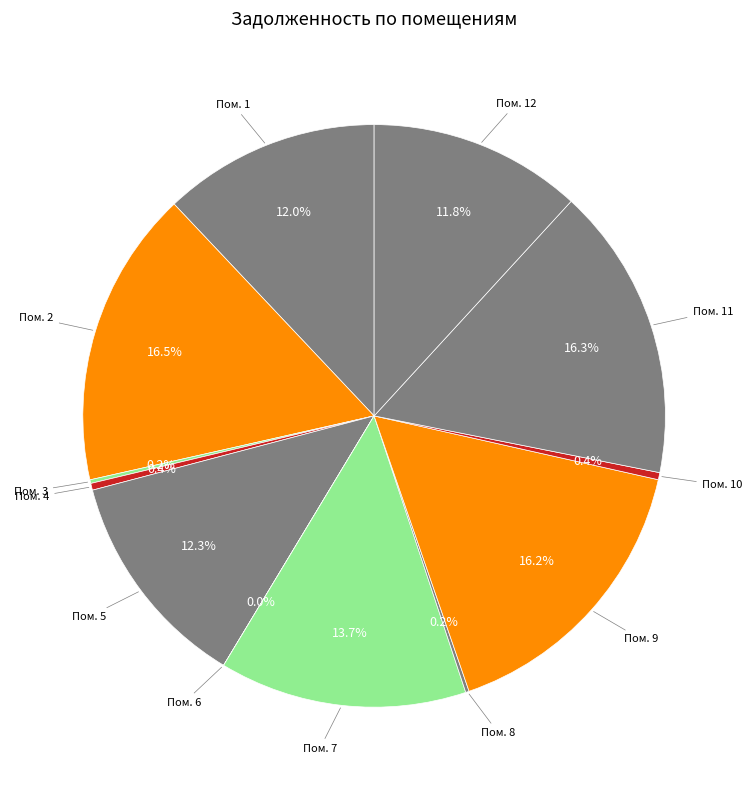

Count the number of slices in the pie.

12